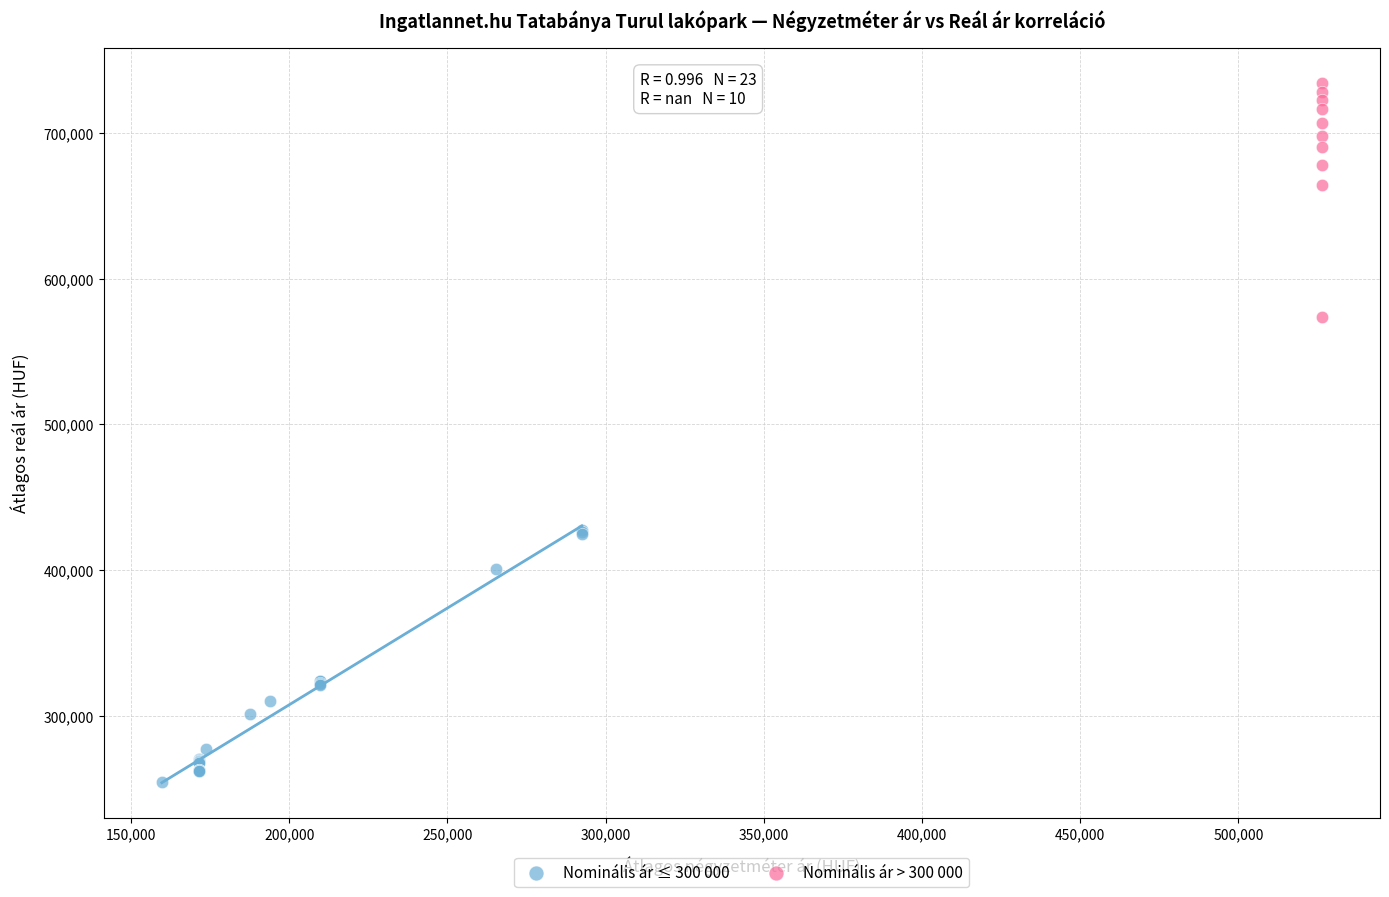

Which series has the widest spread of Y values?

Nominális ár ≤ 300 000